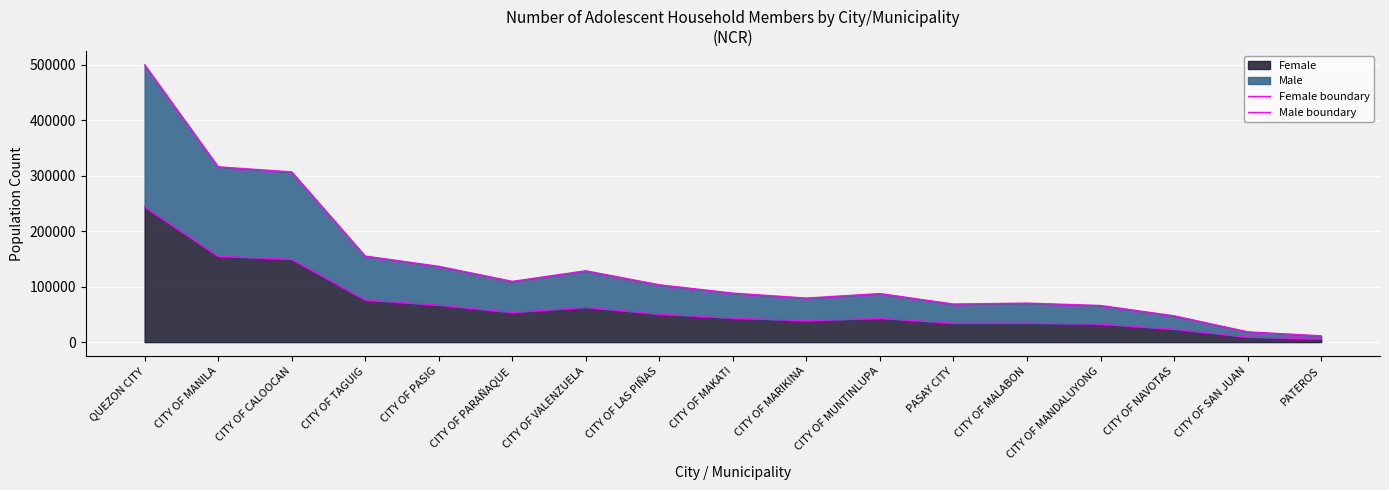

True or false: Female boundary and Male boundary intersect in this chart.

False